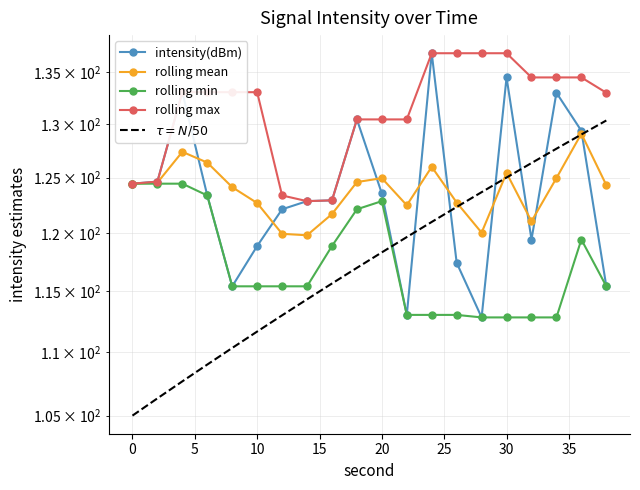

Which series has the widest spread of values?

$\tau = N/50$